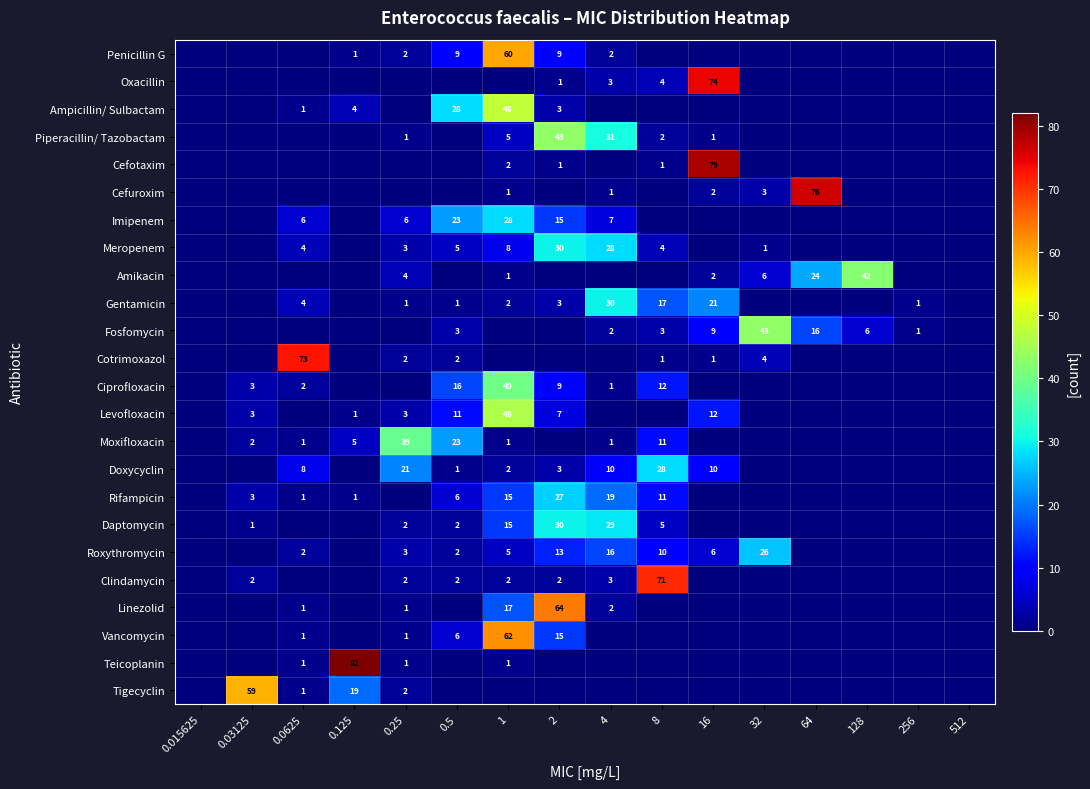

What is the sum of the Roxythromycin values at 2 and 32?

39